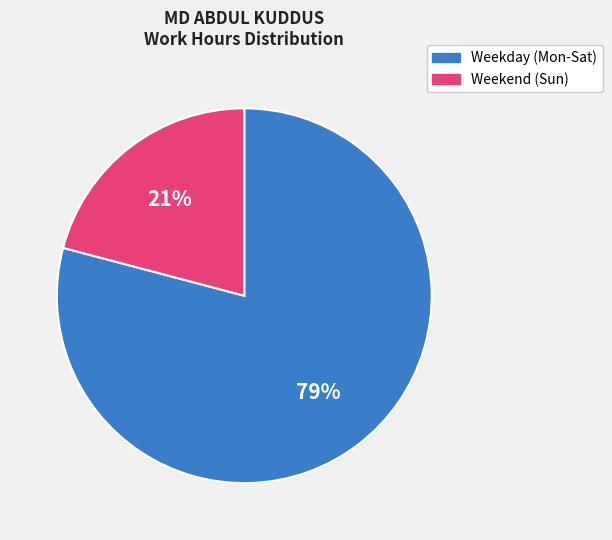

To the nearest percent, what is the difference between the largest and smallest slice percentages?

58%